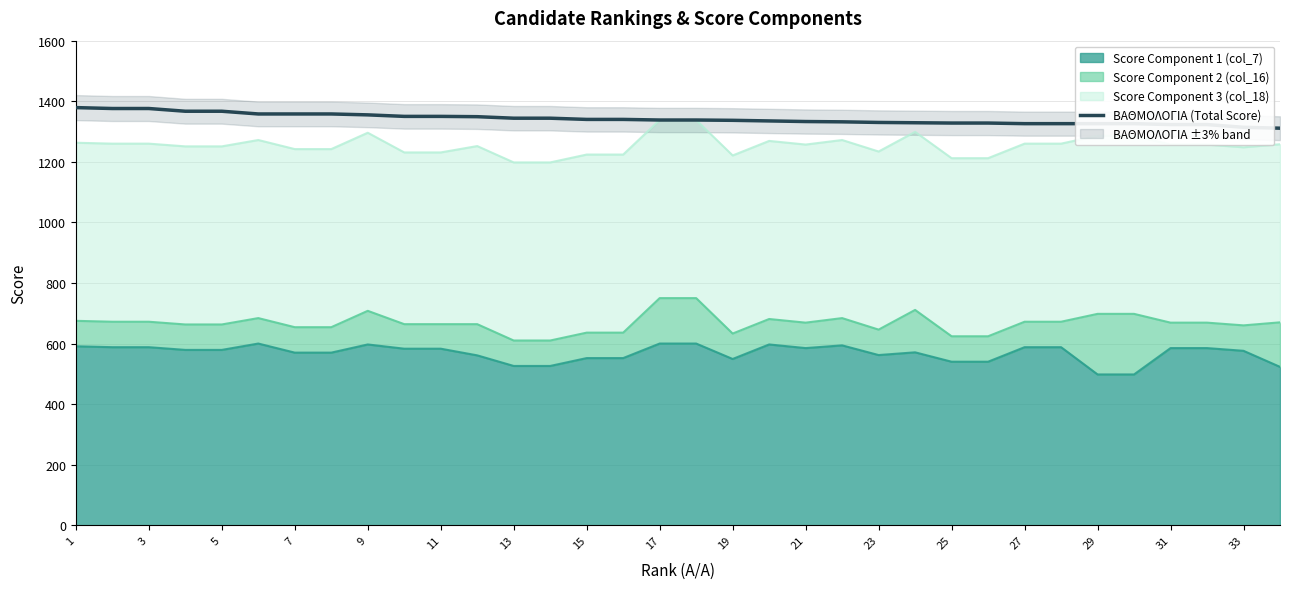

True or false: there are more than 2 points higher than both neighbors.

False